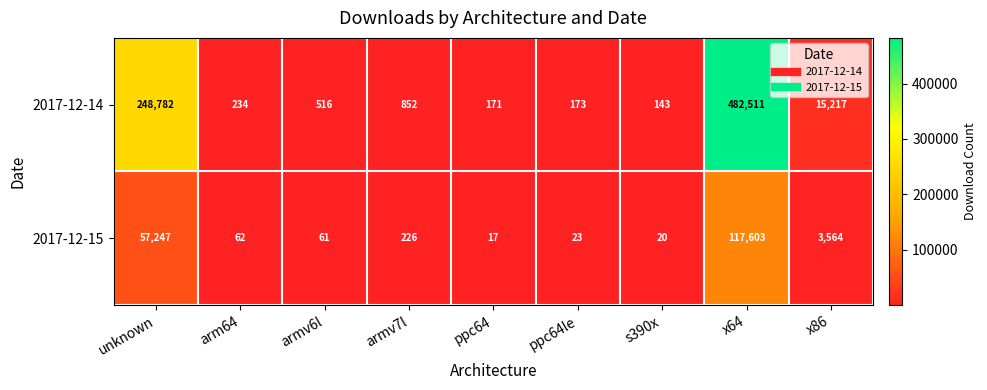

Rank the series by their maximum value, from highest to lowest.

2017-12-14, 2017-12-15